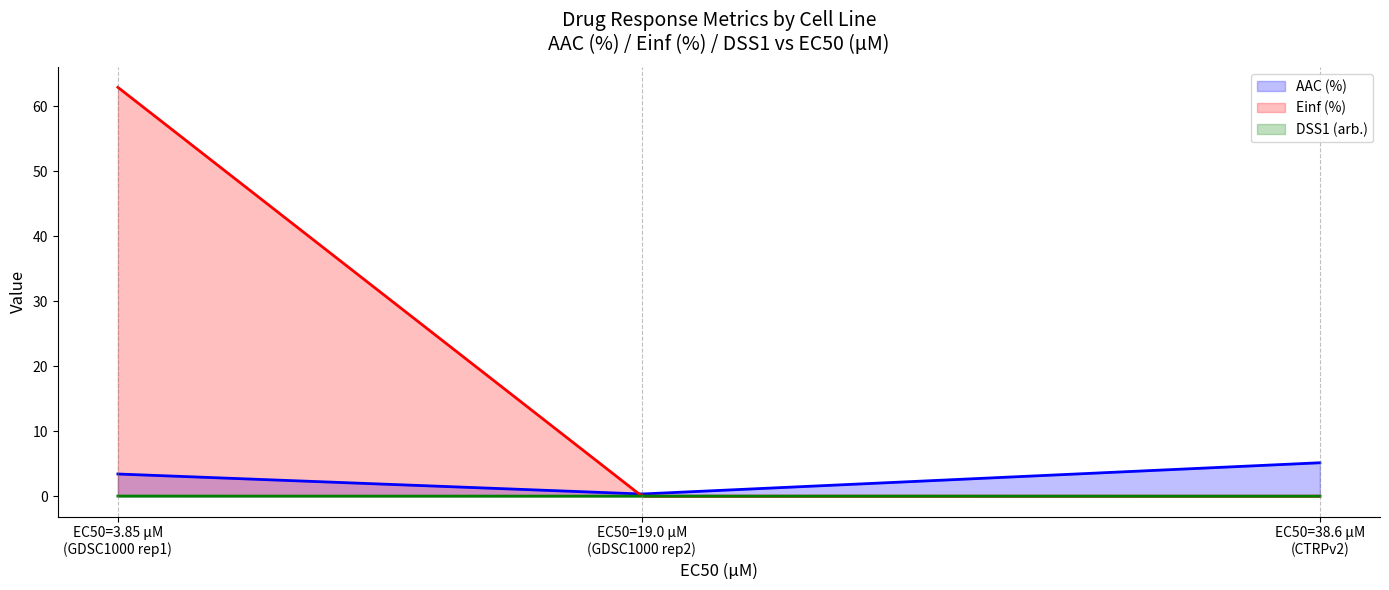

What are all the series names shown in the legend?

AAC (%), Einf (%), DSS1 (arb.)